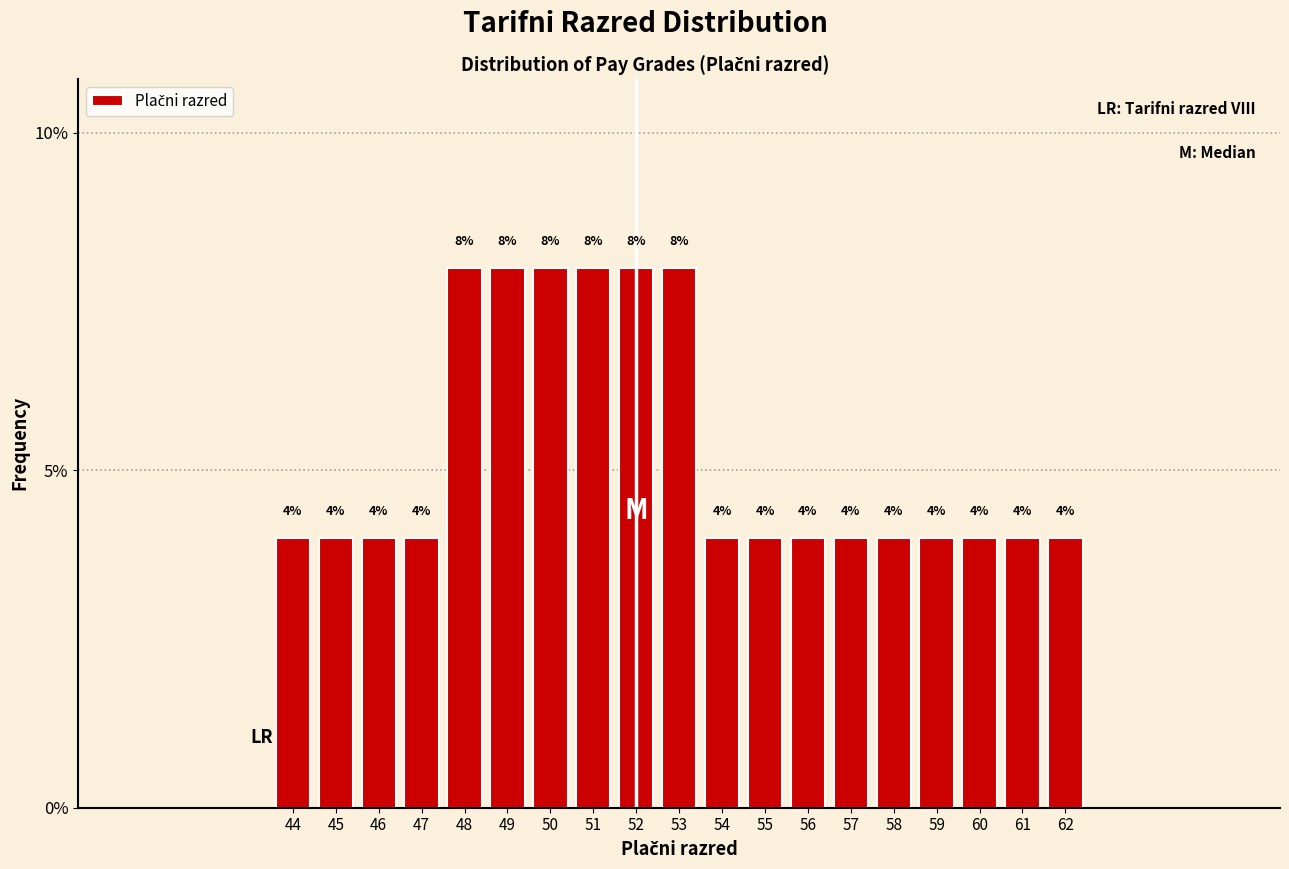

Reading left to right, list all the values displayed in this chart.

4	4	4	4	8	8	8	8	8	8	4	4	4	4	4	4	4	4	4